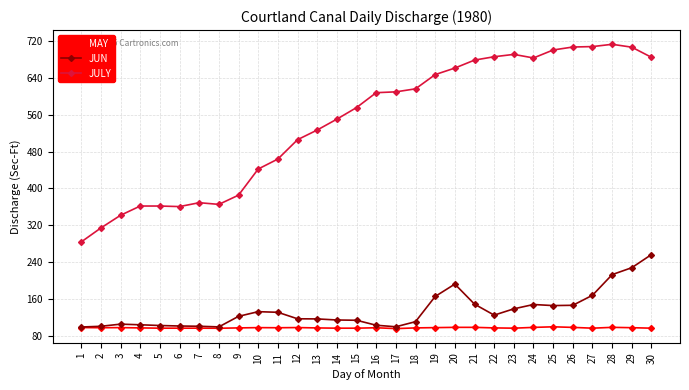

True or false: JULY and JUN cross at least once.

False